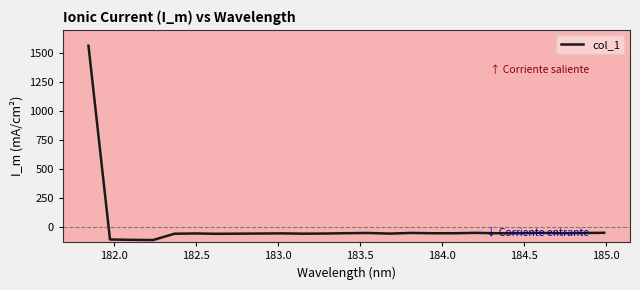

What is the difference between the maximum and minimum values?

1675.6